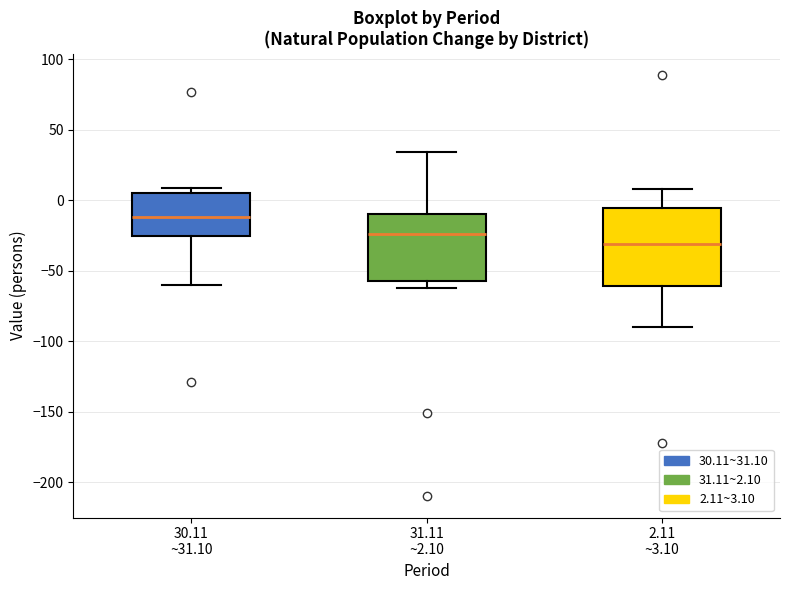

Reading left to right, read every box against the y-axis: the position of its median line, the range the box covers, and the ends of its whiskers. The values are not printed on the chart, so give them approximately, as read against the axis.

30.11 ~31.10: median -10, box -25 to 5, whiskers -60 to 10
31.11 ~2.10: median -25, box -55 to -10, whiskers -60 to 35
2.11 ~3.10: median -30, box -60 to -5, whiskers -90 to 10